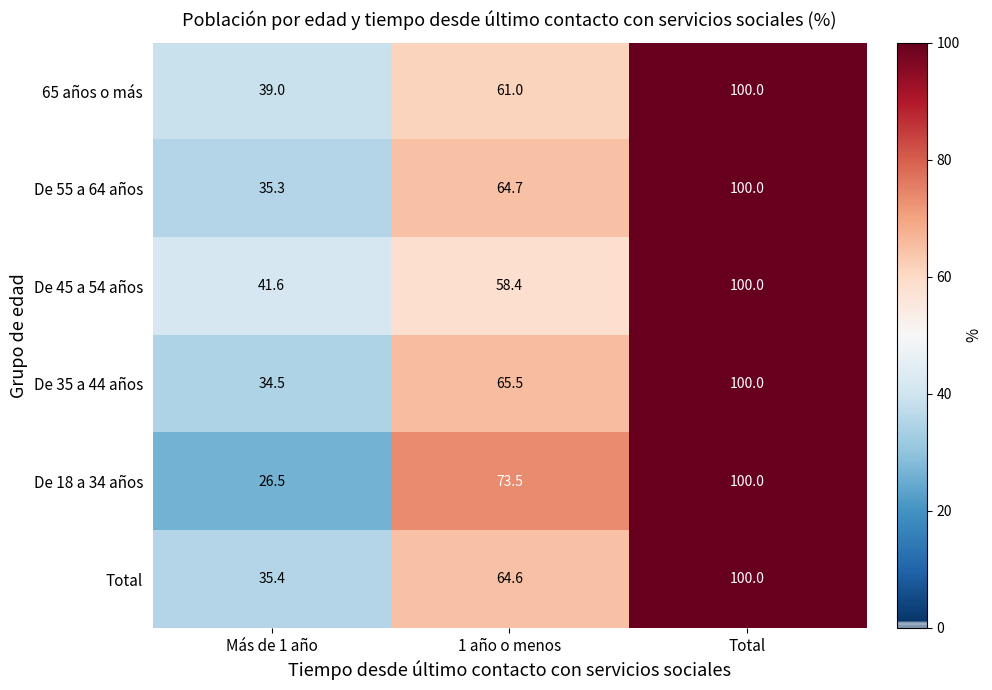

At 1 año o menos, list the series in order from smallest to largest.

De 45 a 54 años, 65 años o más, Total, De 55 a 64 años, De 35 a 44 años, De 18 a 34 años